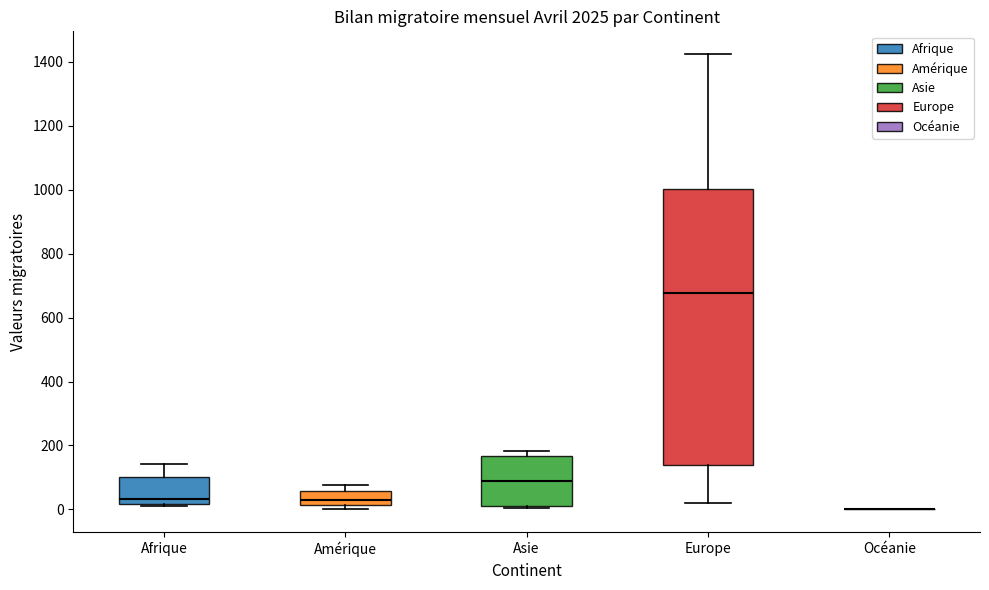

Reading left to right, read every box against the y-axis: the position of its median line, the range the box covers, and the ends of its whiskers. The values are not printed on the chart, so give them approximately, as read against the axis.

Afrique: median 40, box 20 to 100, whiskers 20 to 140
Amérique: median 40, box 20 to 60, whiskers 0 to 80
Asie: median 80, box 0 to 160, whiskers 0 (just below the box's lower edge) to 180
Europe: median 680, box 140 to 1000, whiskers 20 to 1420
Océanie: box collapsed to a line at 0, whiskers 0 to 0